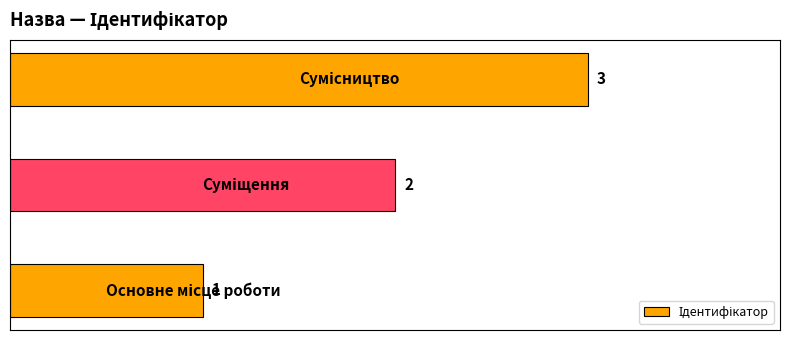

How many categories are shown in the chart?

3